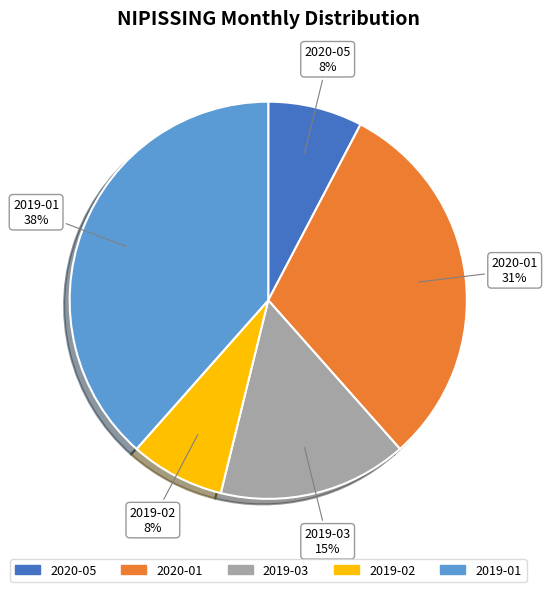

Which category has the biggest portion of the pie?

2019-01